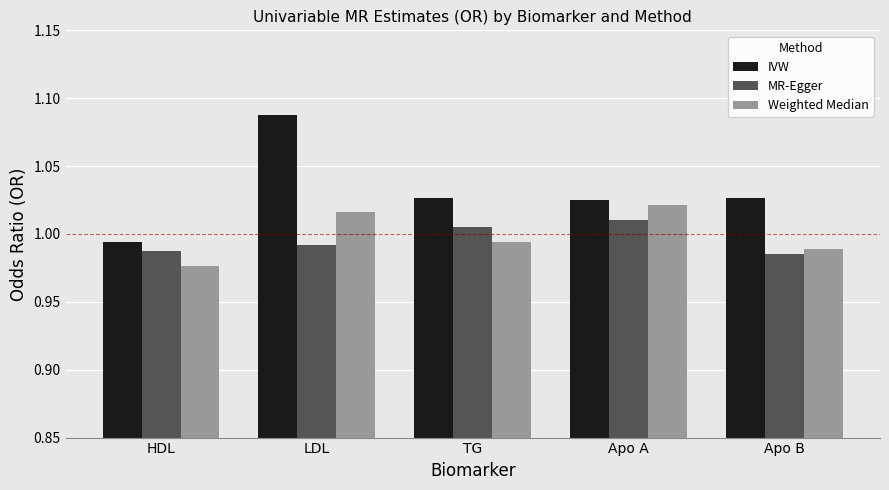

Between HDL and Apo A, which series saw the biggest shift?

Weighted Median